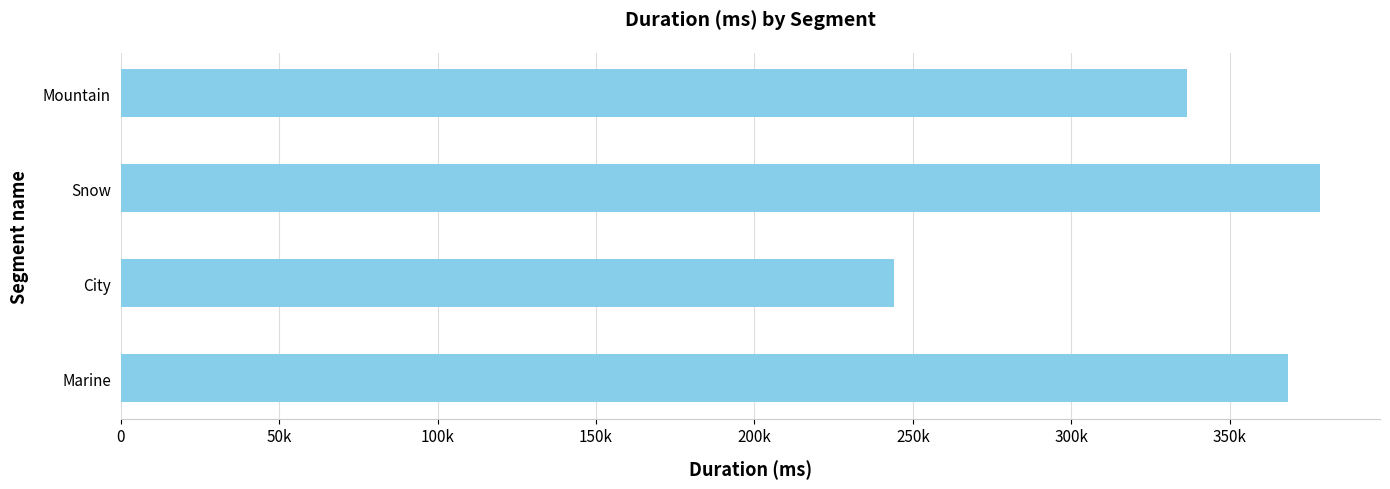

What is the difference between the maximum and minimum values?

134453